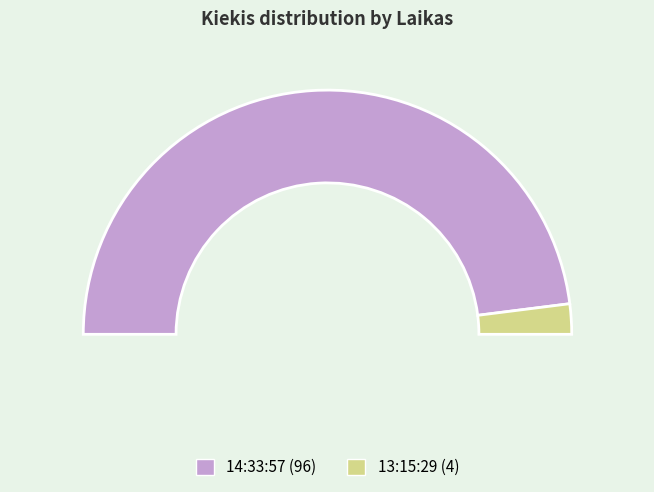

What percentage is the 13:15:29 slice, to the nearest percent?

4%